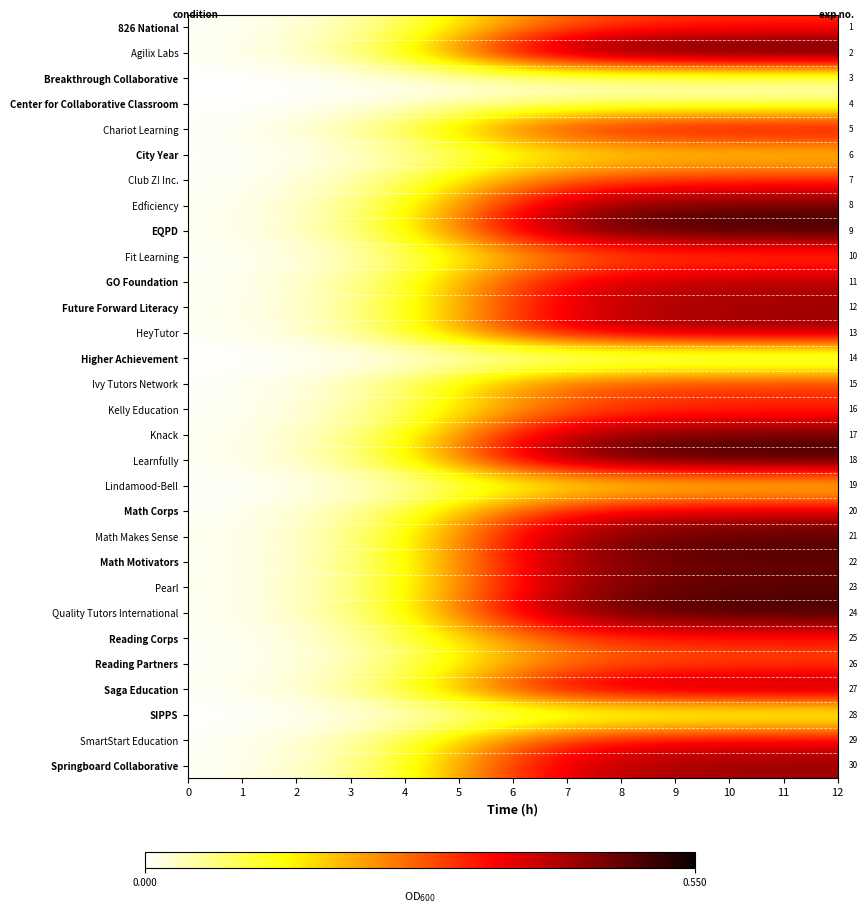

What is the greatest value displayed?

0.5